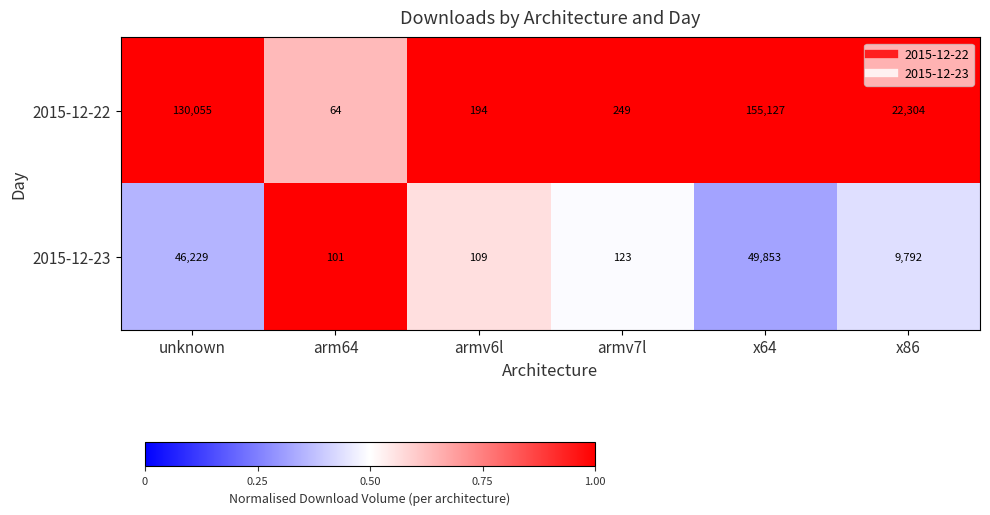

How many series are shown in this chart?

2